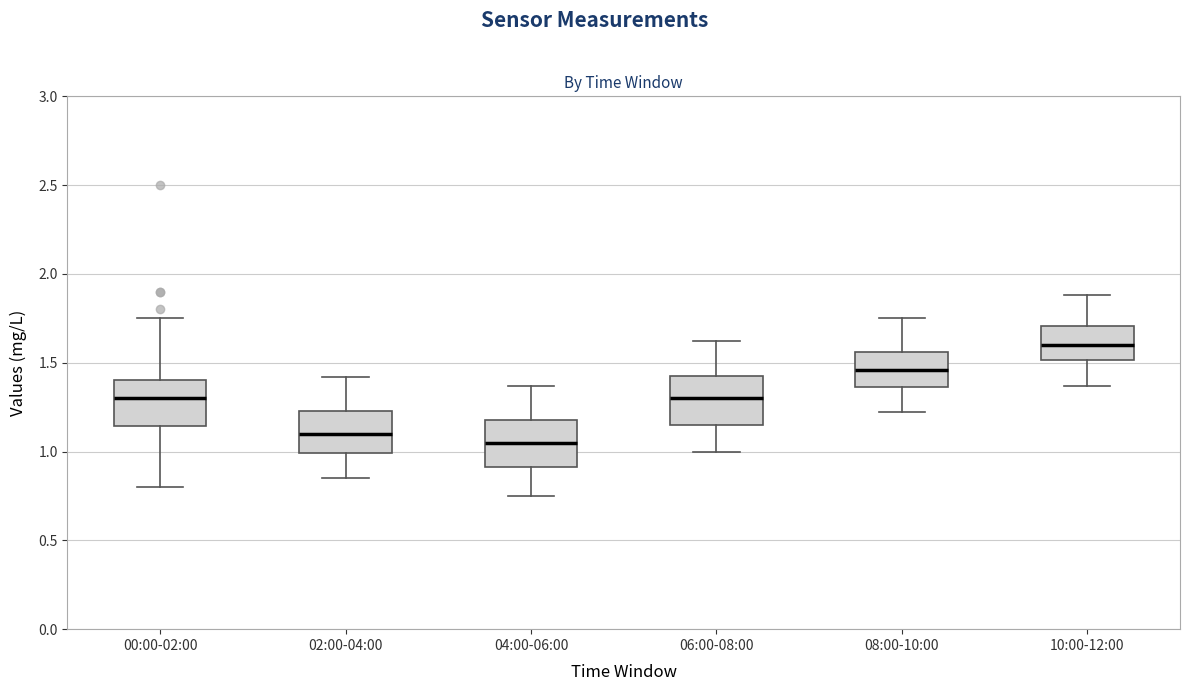

Reading left to right, read every box against the y-axis: the position of its median line, the range the box covers, and the ends of its whiskers. The values are not printed on the chart, so give them approximately, as read against the axis.

00:00-02:00: median 1.30, box 1.15 to 1.40, whiskers 0.80 to 1.75
02:00-04:00: median 1.10, box 1.00 to 1.25, whiskers 0.85 to 1.40
04:00-06:00: median 1.05, box 0.90 to 1.20, whiskers 0.75 to 1.35
06:00-08:00: median 1.30, box 1.15 to 1.45, whiskers 1.00 to 1.60
08:00-10:00: median 1.45, box 1.35 to 1.55, whiskers 1.20 to 1.75
10:00-12:00: median 1.60, box 1.50 to 1.70, whiskers 1.35 to 1.90